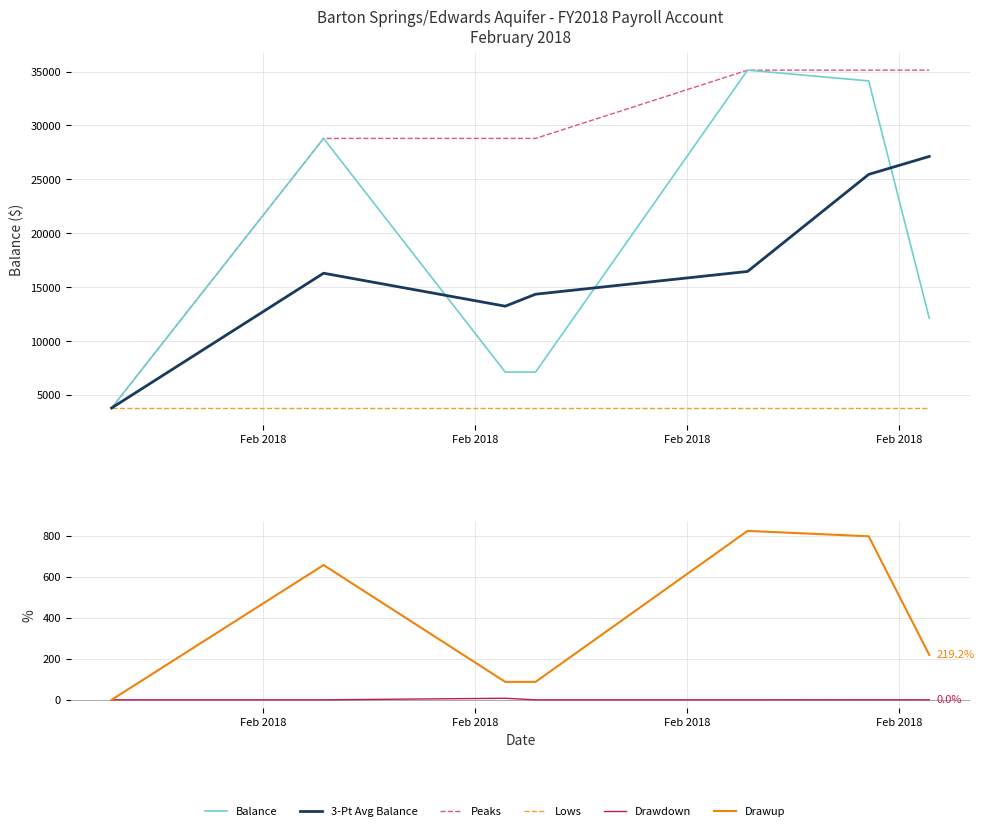

Which label corresponds to the smallest value in the chart?

Feb 2018